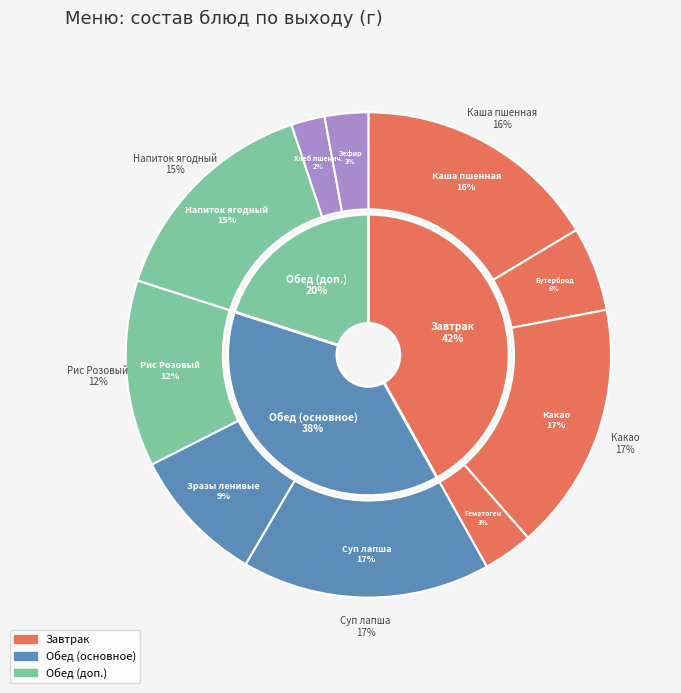

What is the smallest slice in the pie chart?

Хлеб пшеничный йодированный